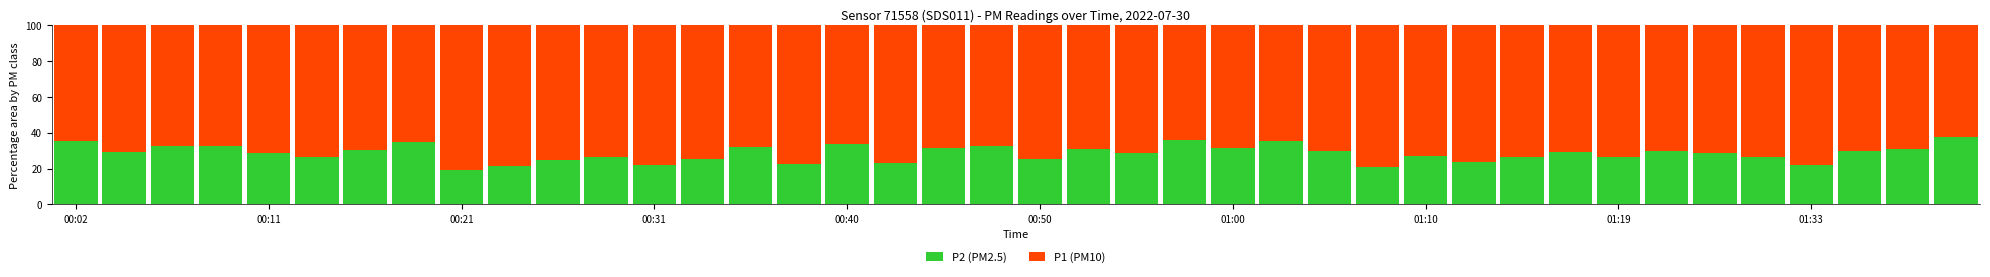

What is the highest value of the P2 (PM2.5) series?

37.4